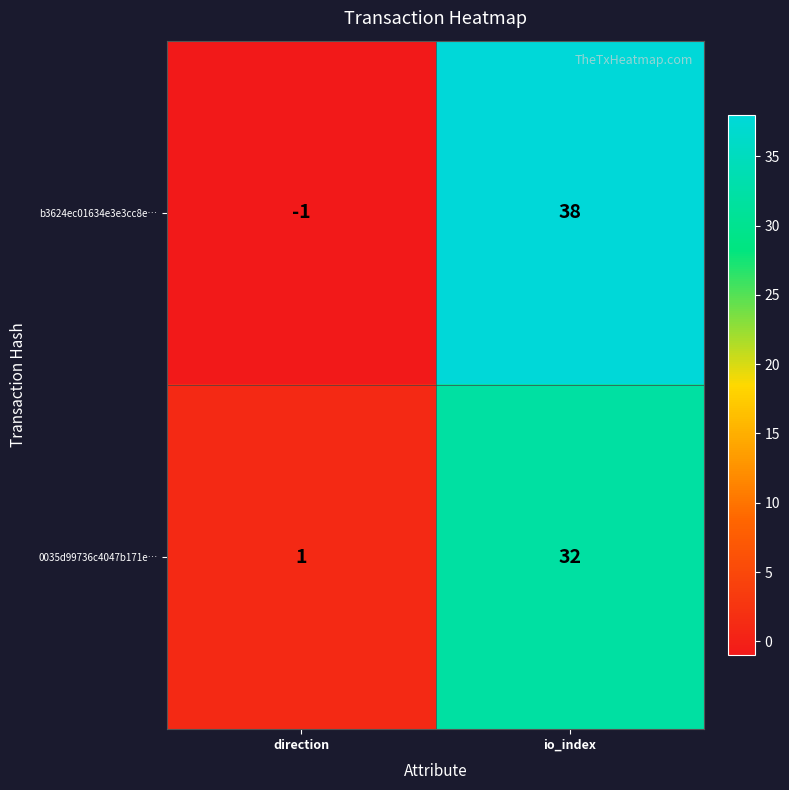

What is the difference between the b3624ec01634e3e3cc8e… values at io_index and direction?

39